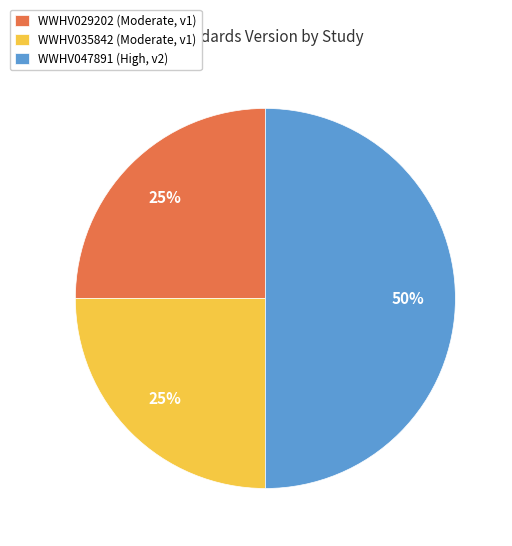

To the nearest percent, what percentage of the pie is WWHV047891 (High, v2)?

50%